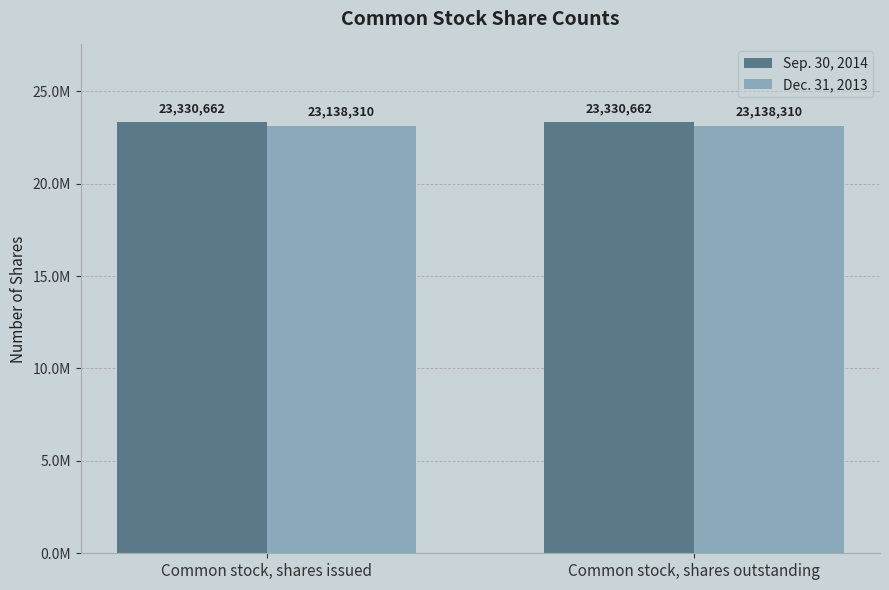

At Common stock, shares issued, list the series in order from smallest to largest.

Dec. 31, 2013, Sep. 30, 2014